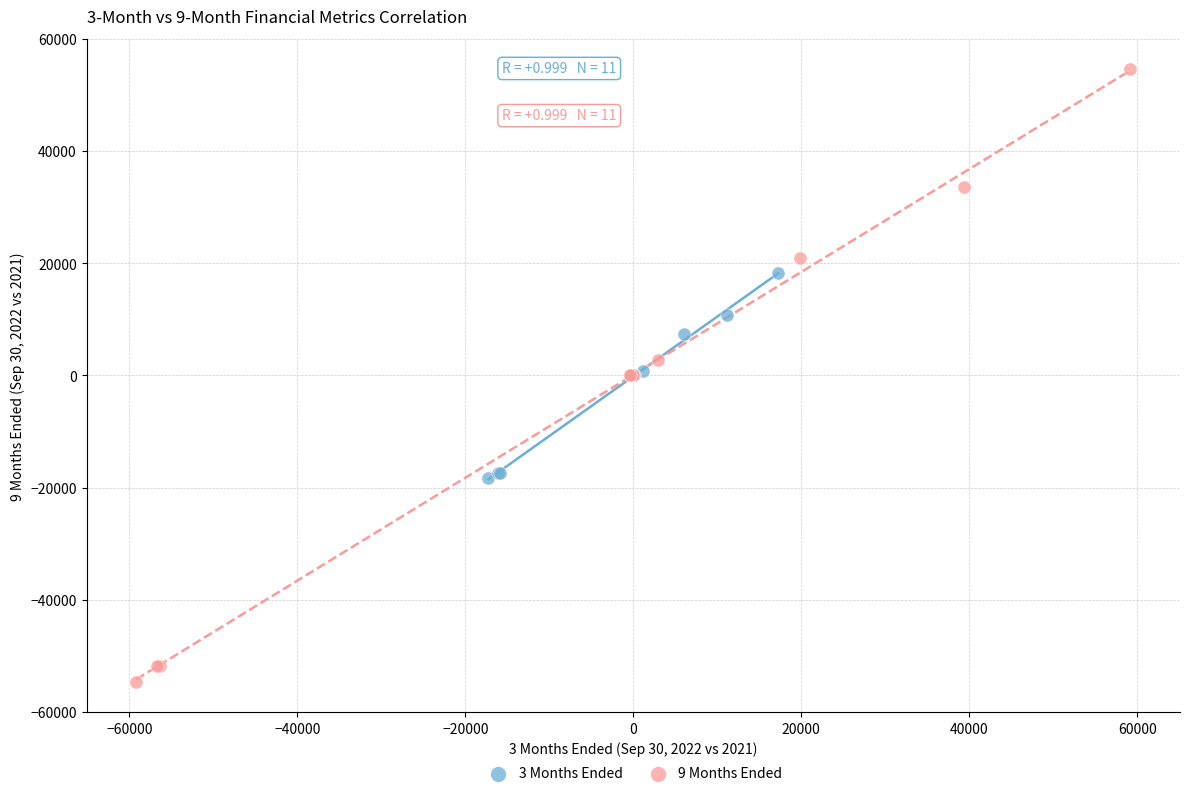

Which series contains the lowest Y value?

9 Months Ended